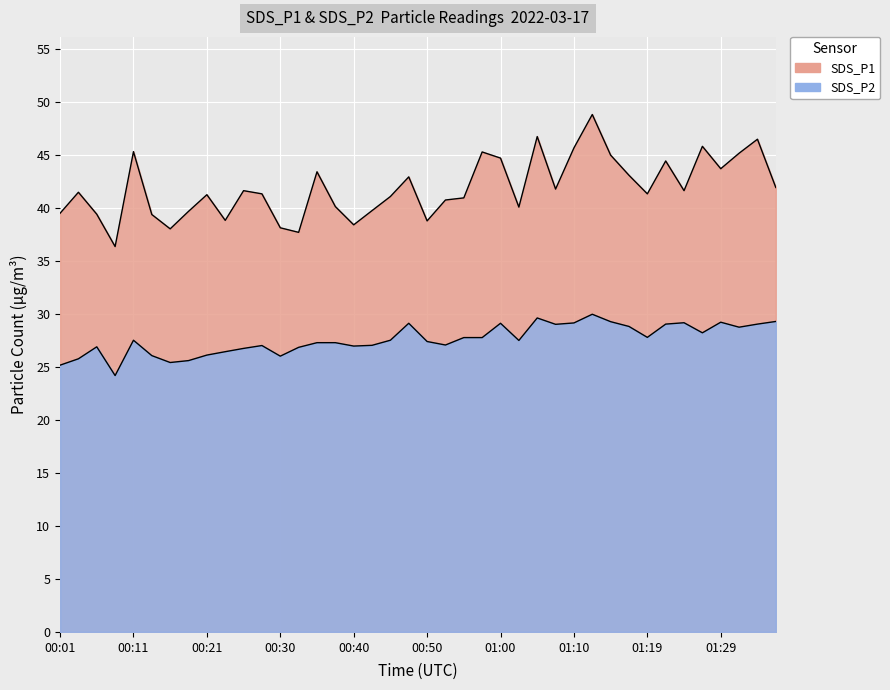

At which category is the sum across all series the highest?

01:12